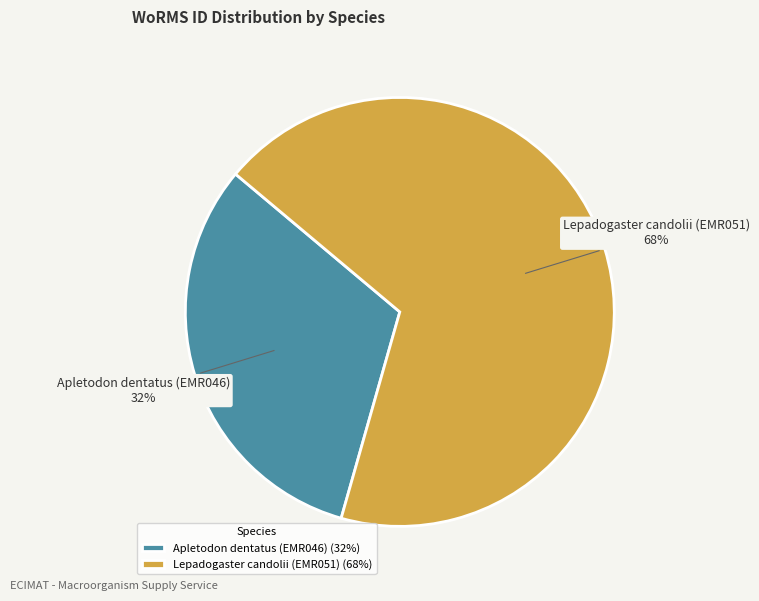

How many slices are in this pie chart?

2